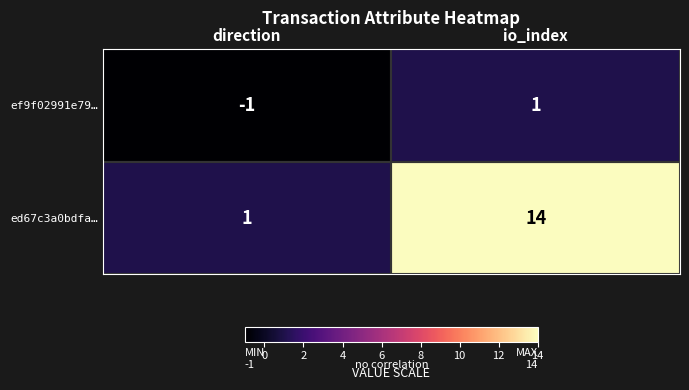

What is the average value of the ed67c3a0bdfa… series?

8